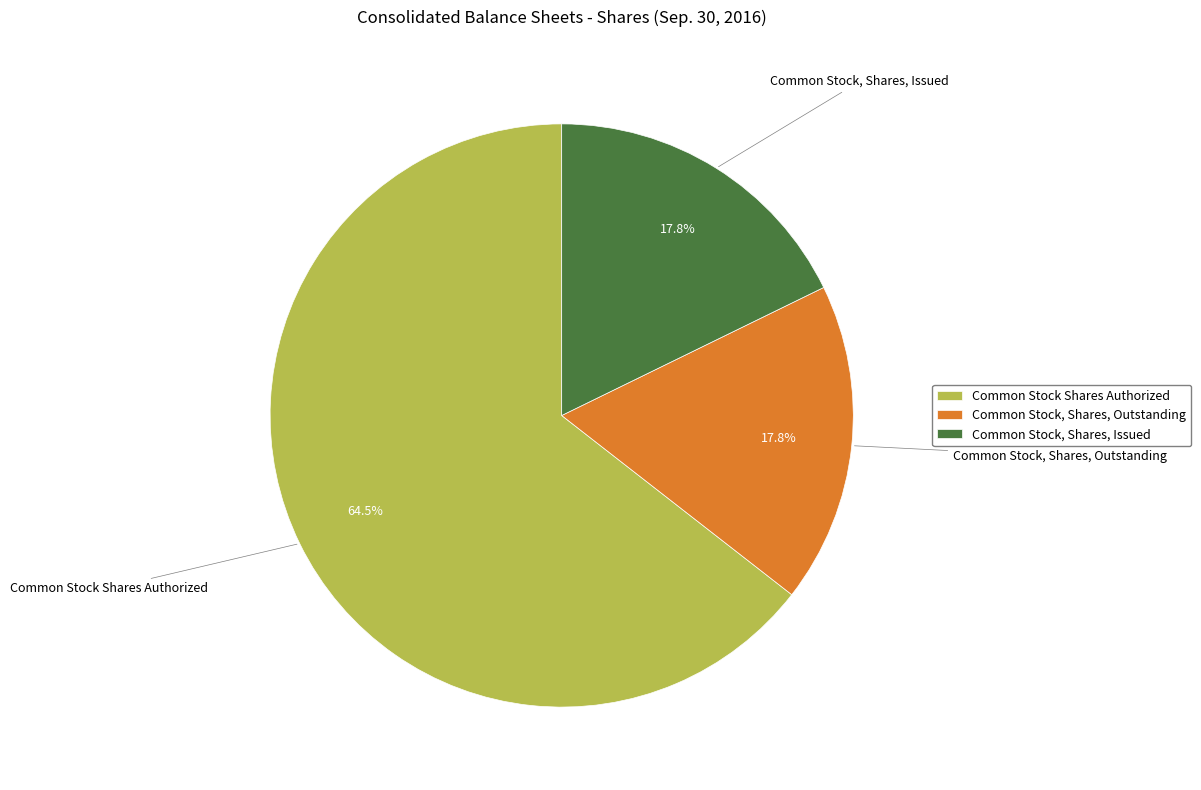

How much of the chart is everything except Common Stock, Shares, Outstanding?

82.2%